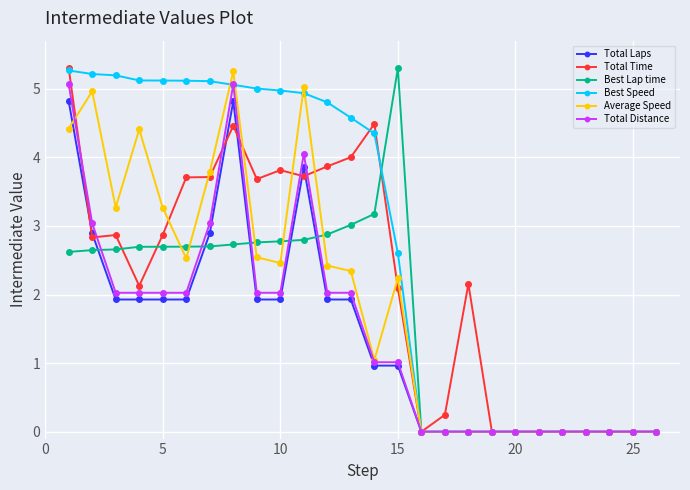

True or false: Total Time and Best Speed cross at least once.

True